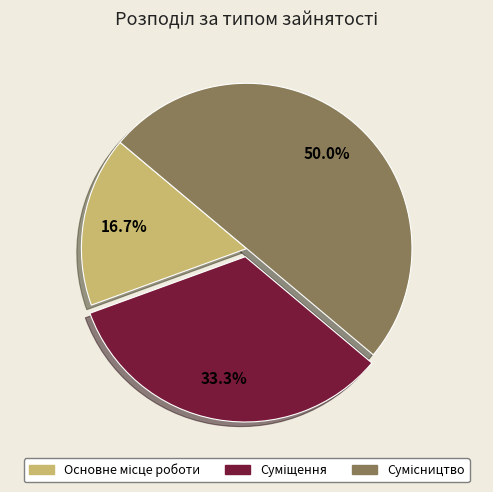

To the nearest percent, what portion does Основне місце роботи represent?

17%